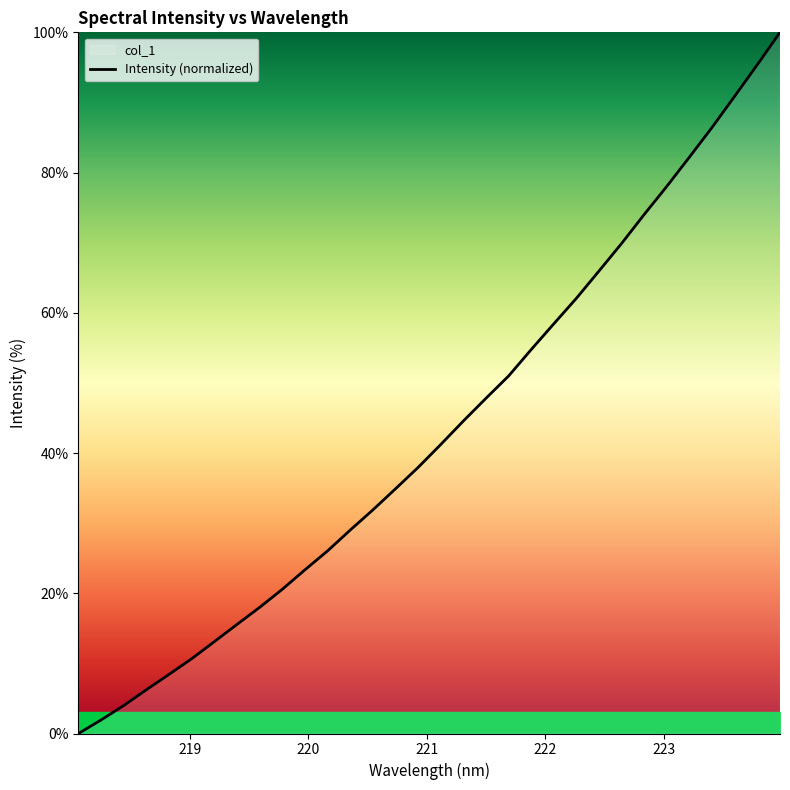

What is the value of the 32nd point from the left?

100.0